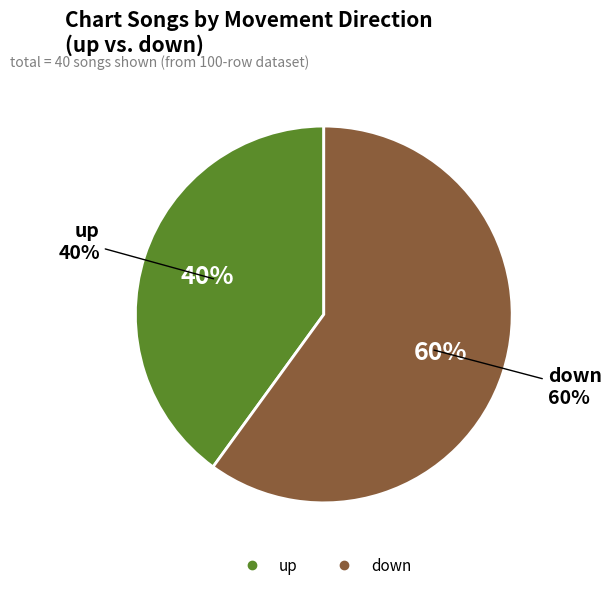

Do down and up together represent more than half of the pie?

Yes